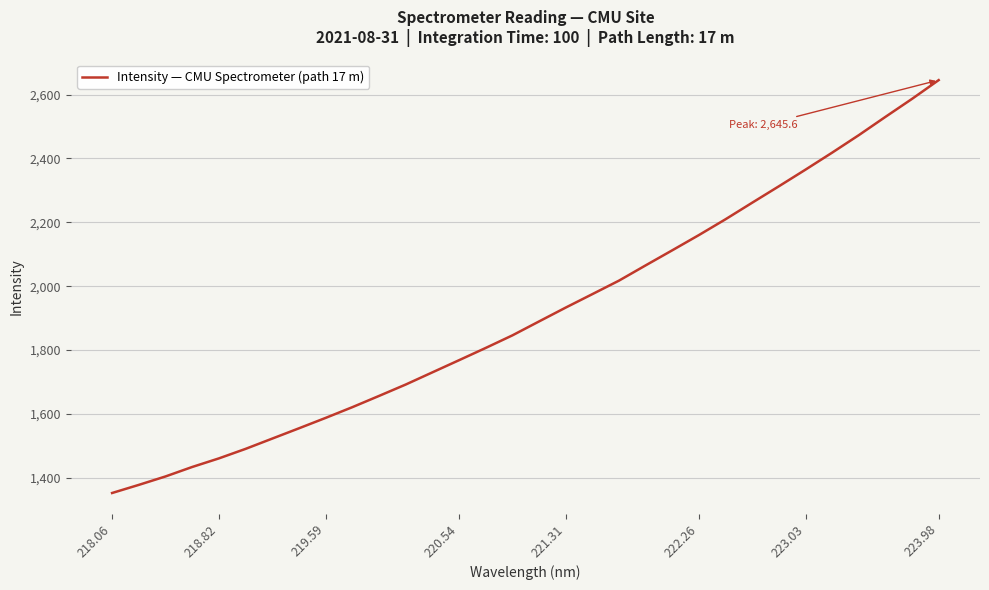

What is the sum of all values?

61253.2